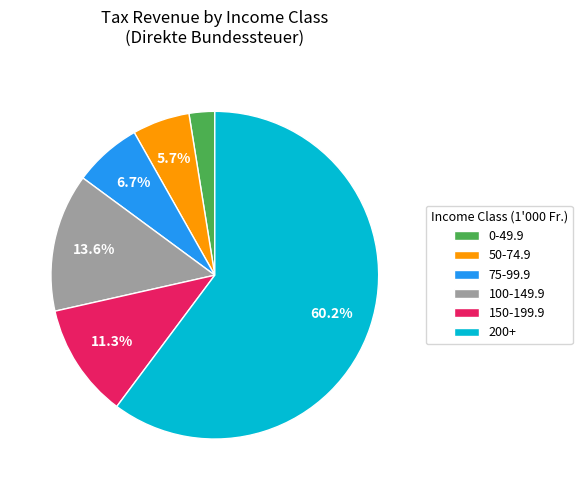

Is there any slice that represents more than half of the pie?

Yes